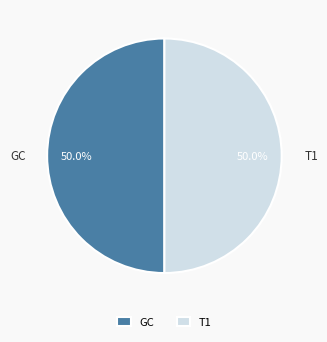

What is the ratio of the value at T1 to the value at GC?

1.0